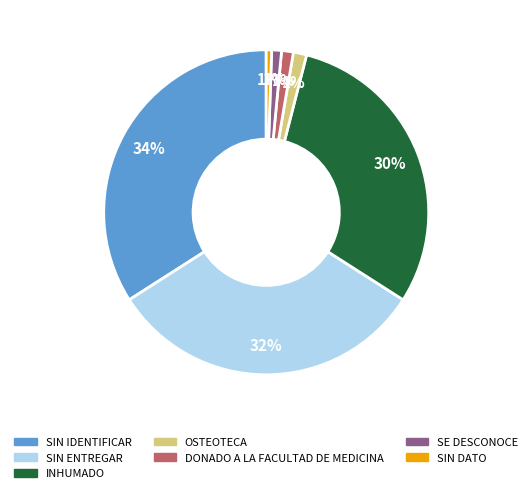

Combined, do SIN DATO and SE DESCONOCE account for over 50%?

No